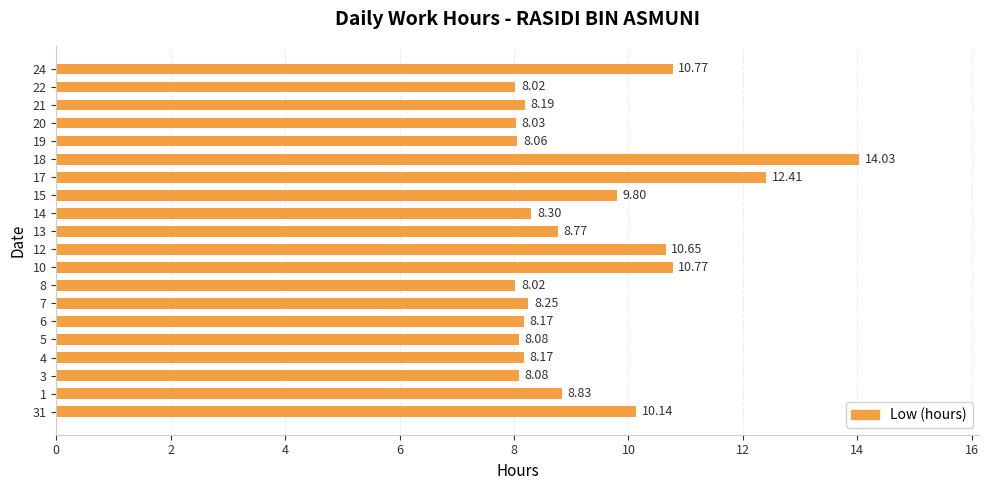

What is the difference between the second highest and second lowest values?

4.4